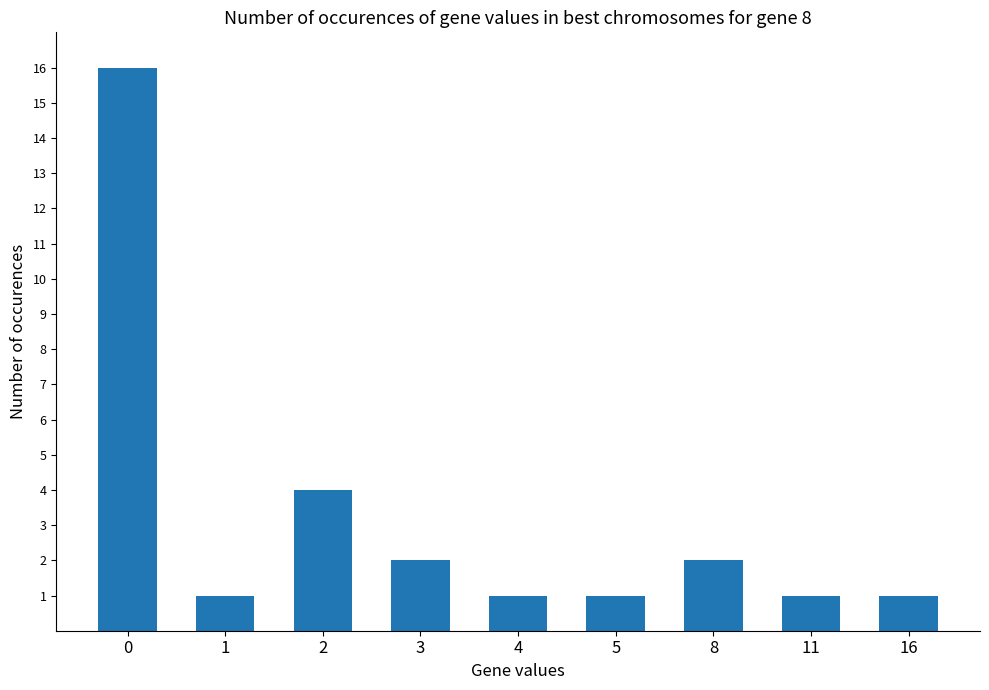

Reading right to left, list all the values displayed in this chart.

16=1	11=1	8=2	5=1	4=1	3=2	2=4	1=1	0=16